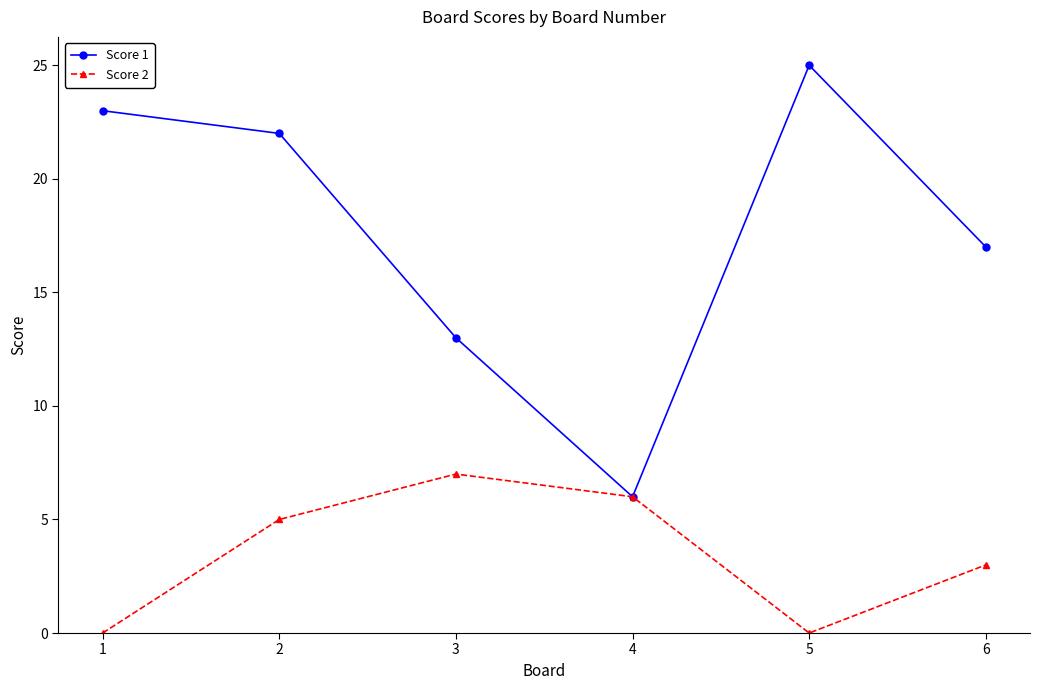

How many categories are shown in the chart?

6